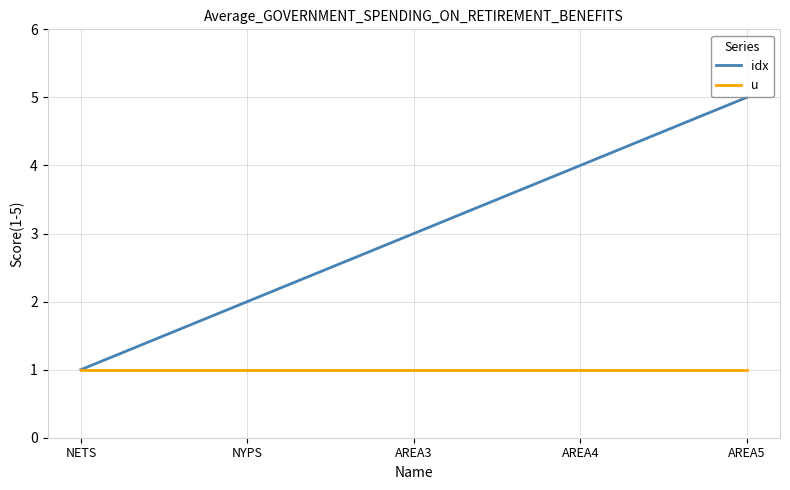

Reading right to left, extract all data points from this chart.

idx: 5	4	3	2	1
u: 1	1	1	1	1